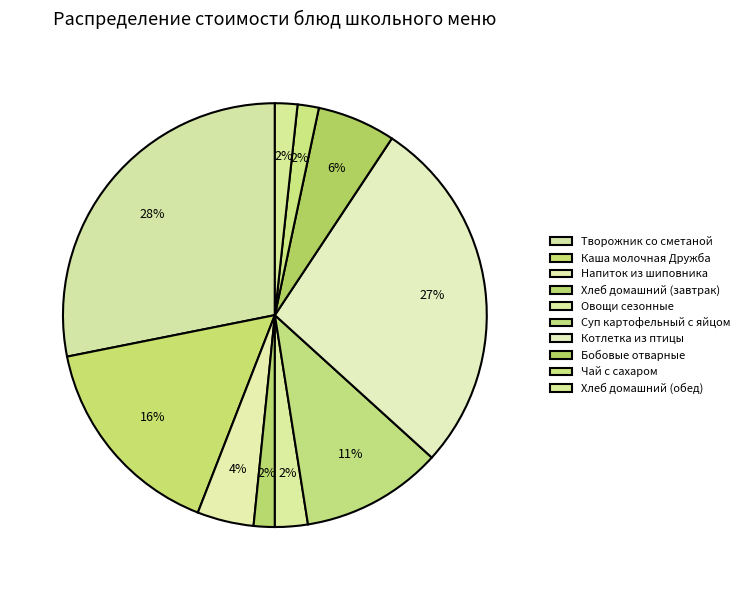

How many segments does this pie chart have?

10